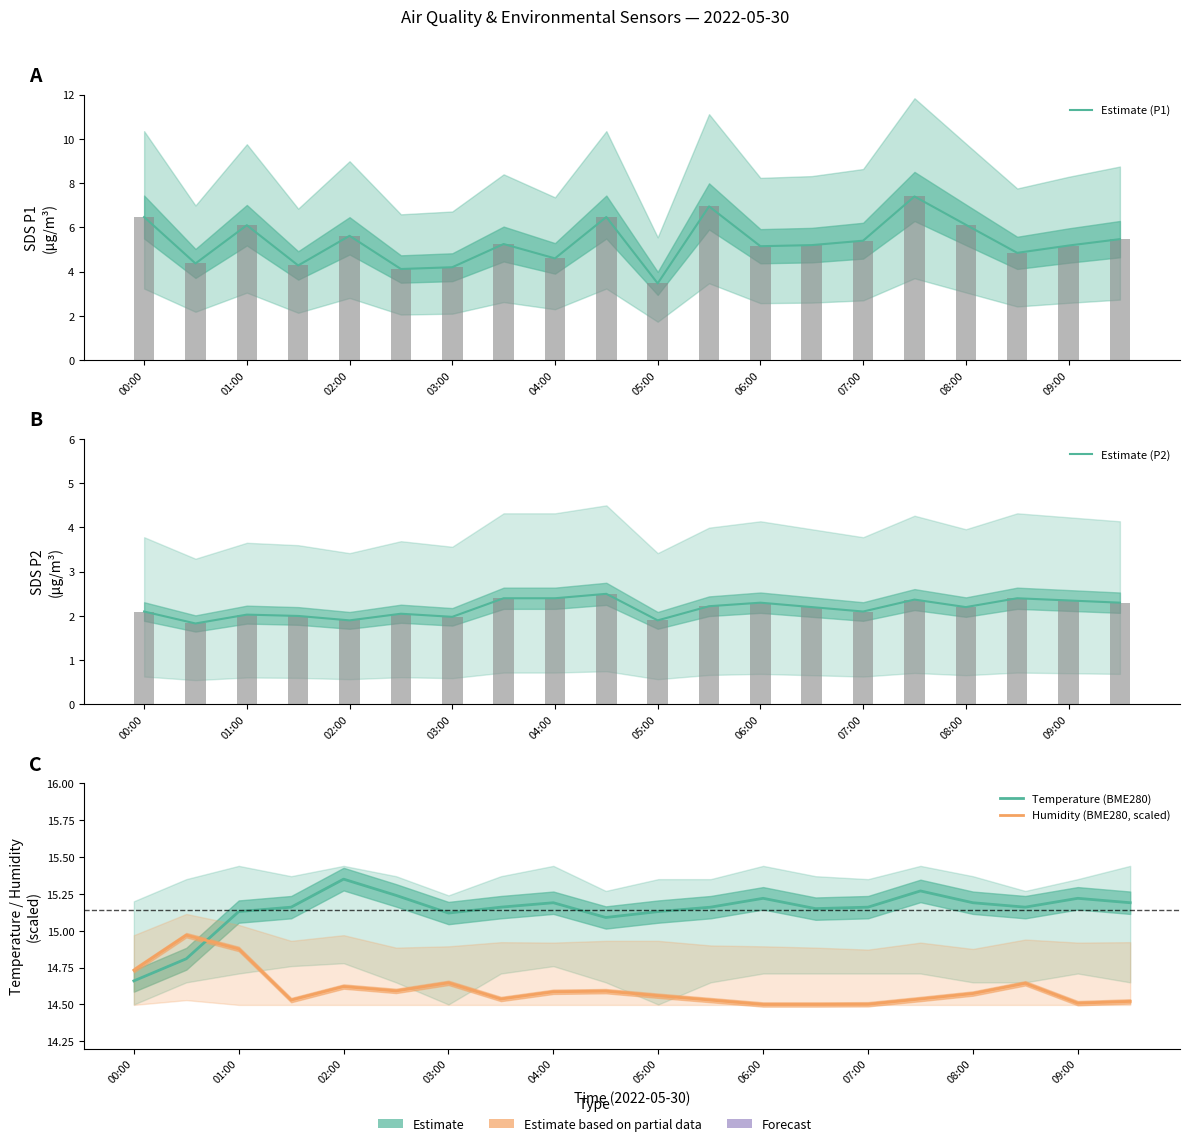

Is it true that Humidity (BME280, scaled) equals 14.6 at 05:00?

True